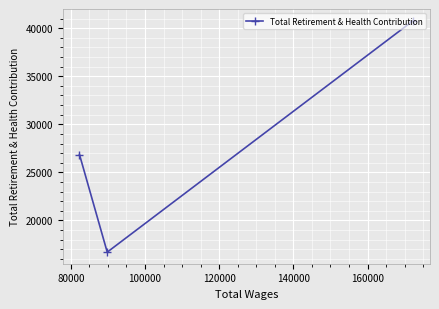

What is the value of the 2nd point from the left?

16704